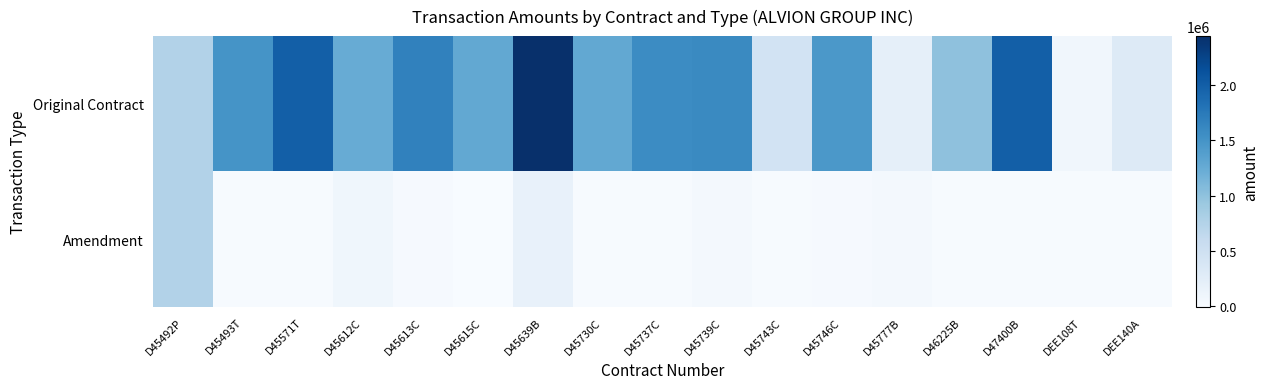

Rank the series at D46225B from highest to lowest value.

Original Contract, Amendment